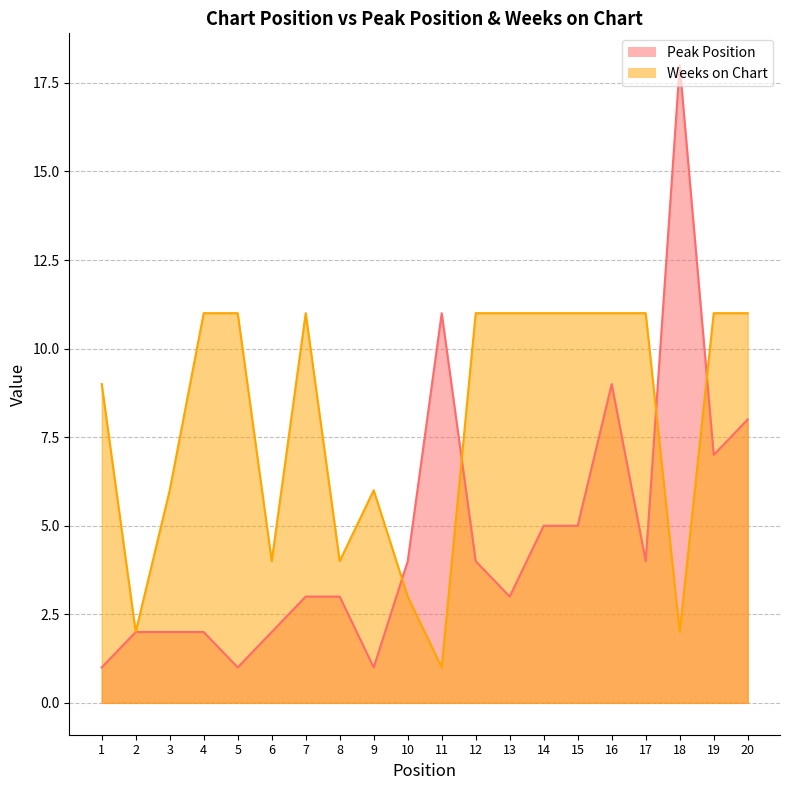

Which series has the largest total across all categories?

Weeks on Chart